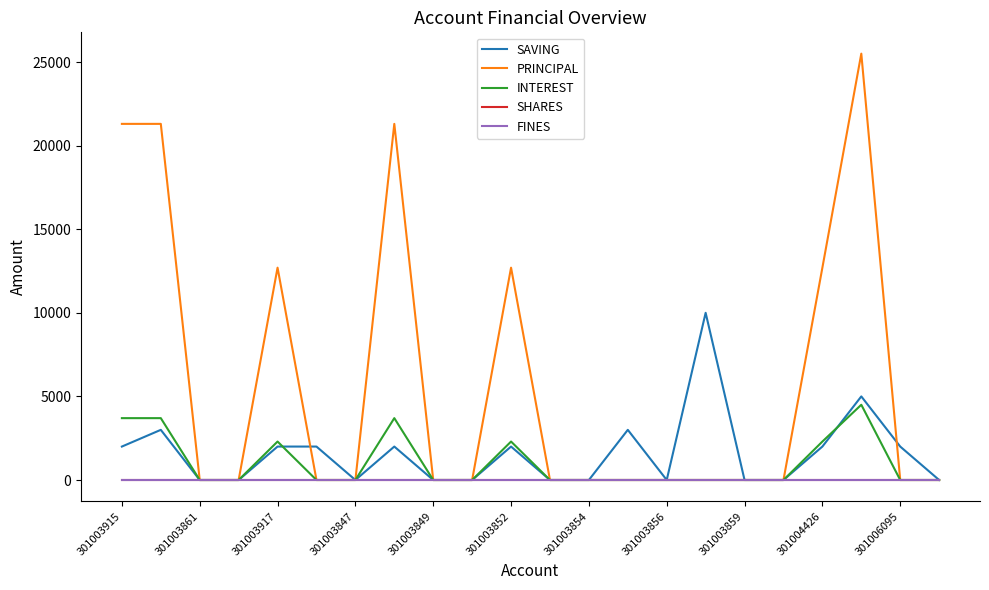

Does the chart have visible grid lines?

No